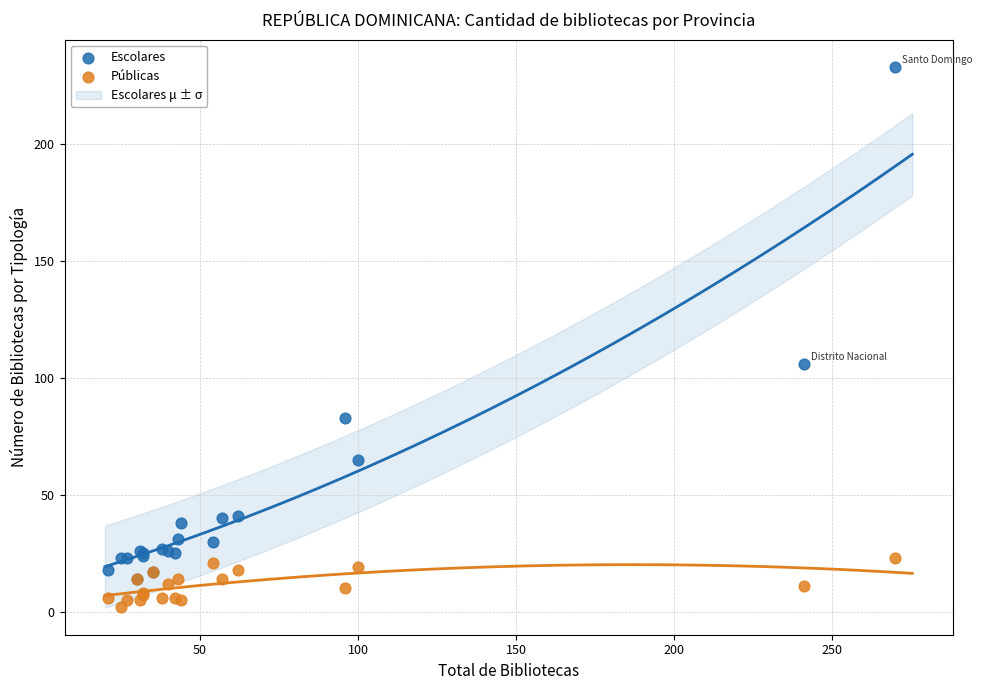

Which series contains the lowest Y value?

Públicas